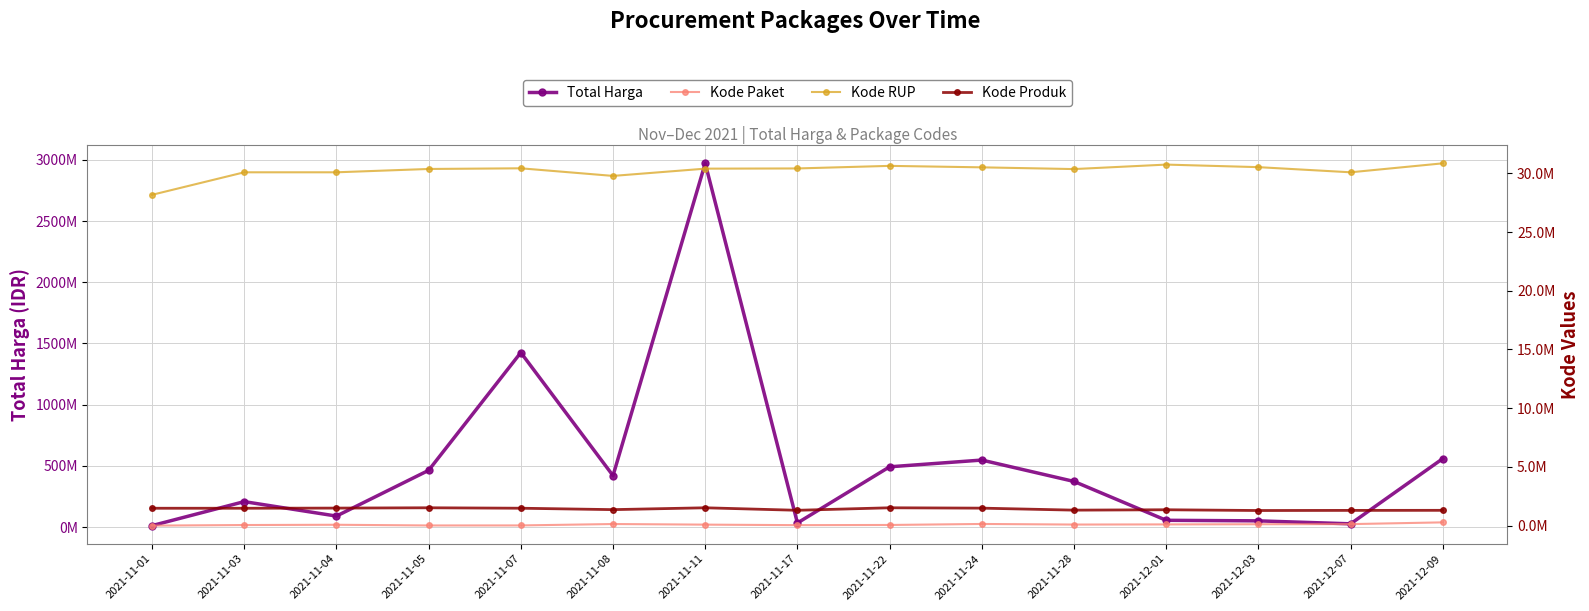

What is the average value of the Kode Produk series?

1413417